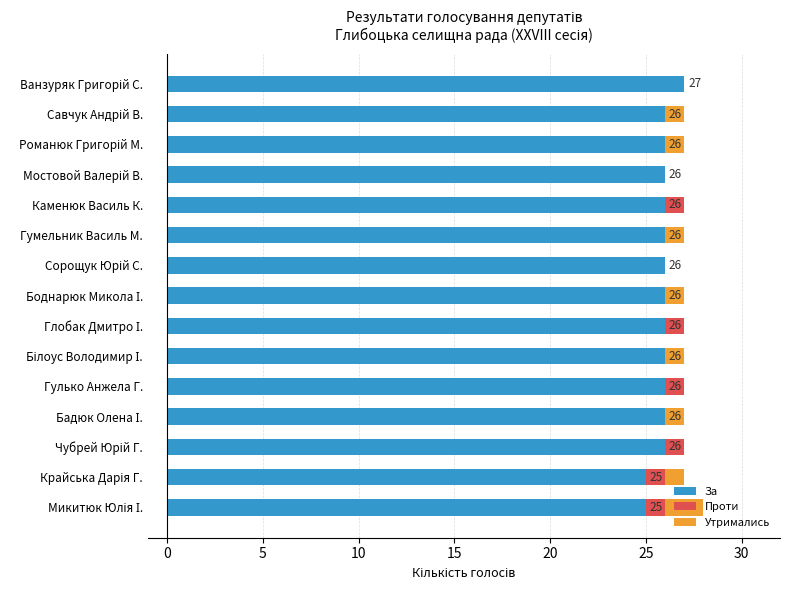

What is the maximum value for За?

27